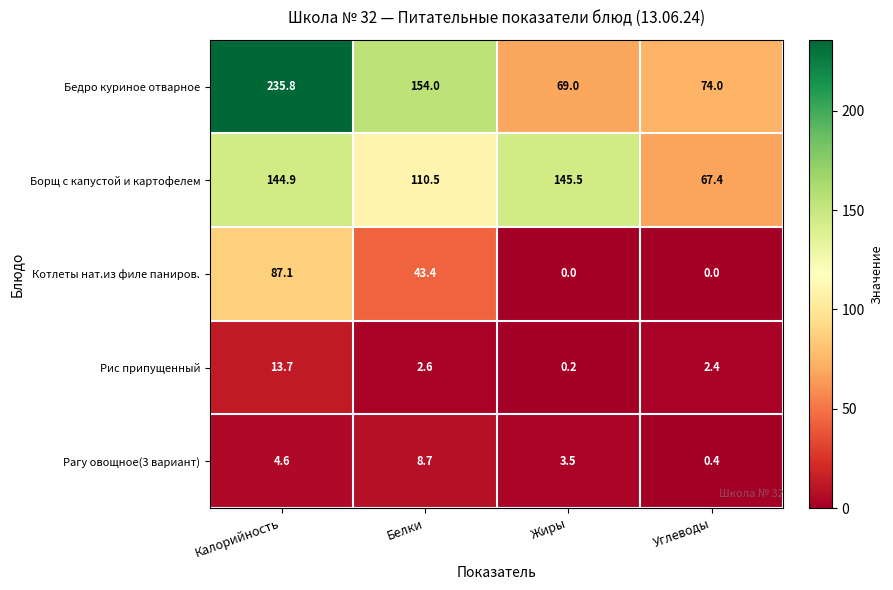

Reading left to right, list all the values displayed in this chart.

Бедро куриное отварное: 235.8	154.0	69.0	74.0
Борщ с капустой и картофелем: 144.9	110.5	145.5	67.4
Котлеты нат.из филе паниров.: 87.1	43.4	0.0	0.0
Рис припущенный: 13.7	2.6	0.2	2.4
Рагу овощное(3 вариант): 4.6	8.7	3.5	0.4